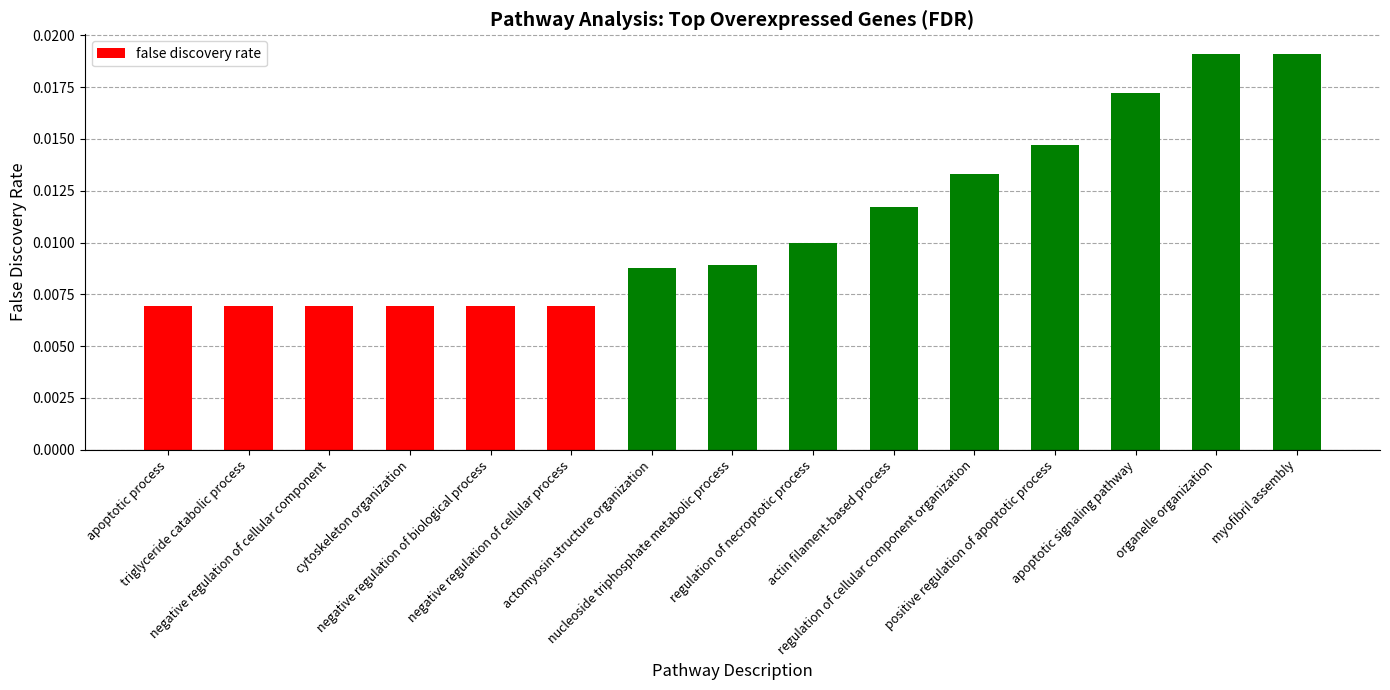

Count the values in the range 0 to 1.

15